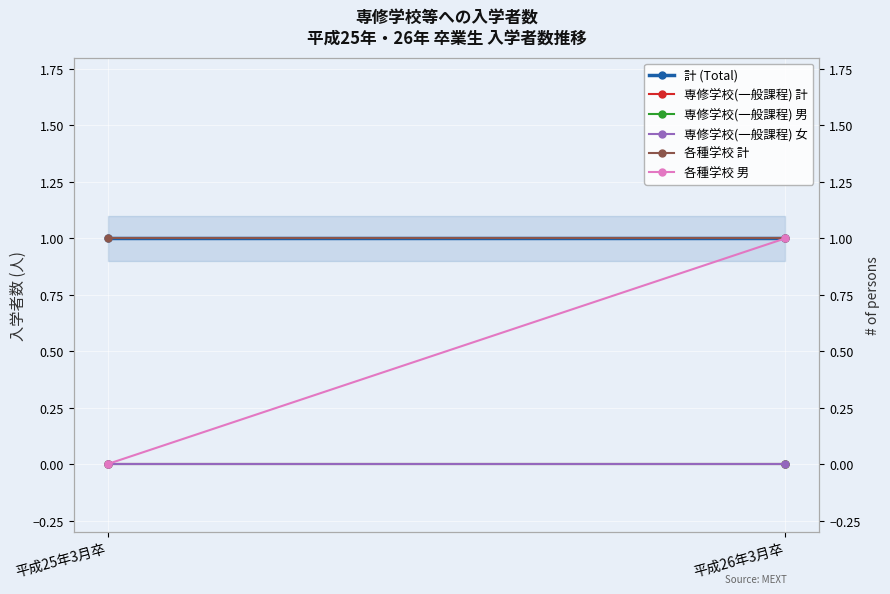

Reading left to right, transcribe all the data shown in this chart.

計 (Total): 平成25年3月卒=1	平成26年3月卒=1
専修学校(一般課程) 計: 平成25年3月卒=0	平成26年3月卒=0
専修学校(一般課程) 男: 平成25年3月卒=0	平成26年3月卒=0
専修学校(一般課程) 女: 平成25年3月卒=0	平成26年3月卒=0
各種学校 計: 平成25年3月卒=1	平成26年3月卒=1
各種学校 男: 平成25年3月卒=0	平成26年3月卒=1